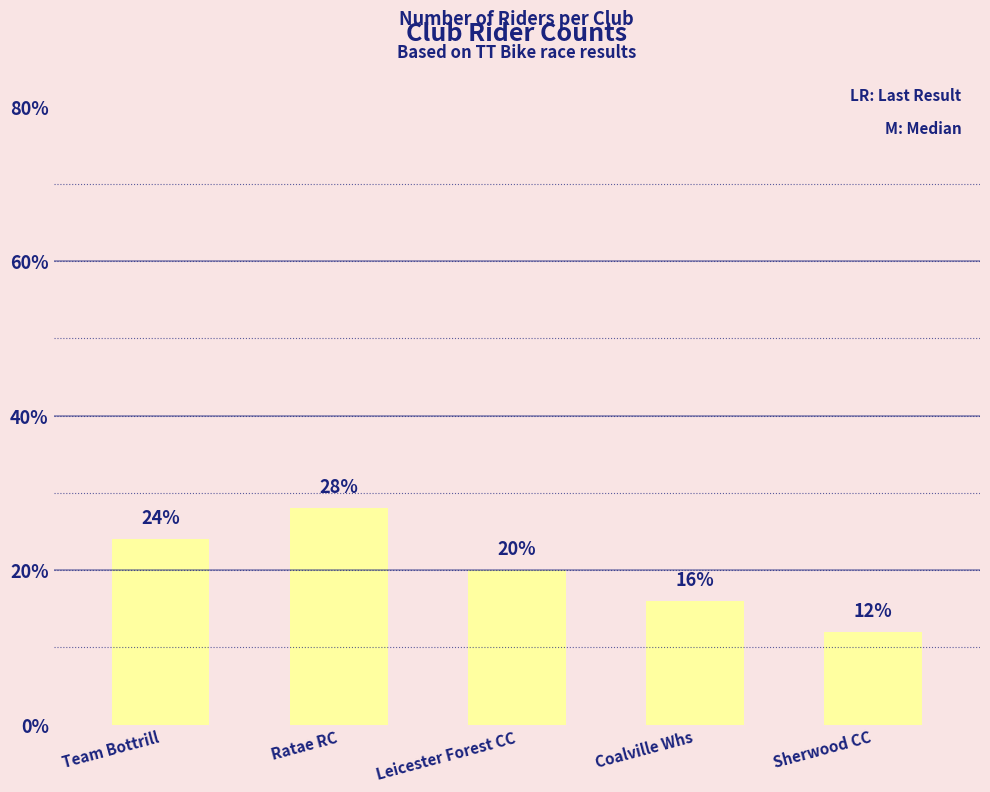

Rank the categories by value from lowest to highest.

Sherwood CC, Coalville Whs, Leicester Forest CC, Team Bottrill, Ratae RC